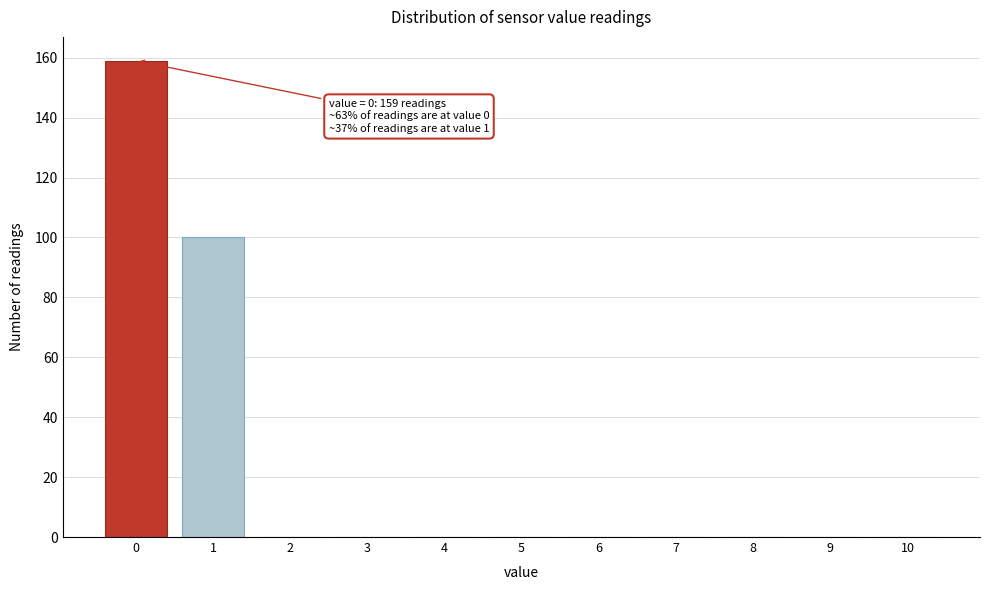

Reading left to right, transcribe all the data shown in this chart.

0=159	1=100	2=0	3=0	4=0	5=0	6=0	7=0	8=0	9=0	10=0